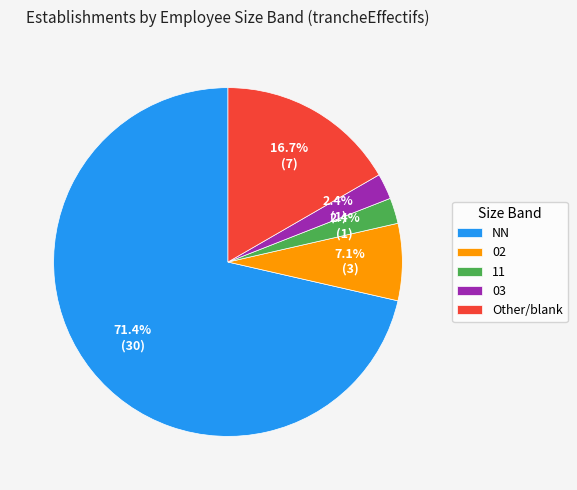

How many segments does this pie chart have?

5